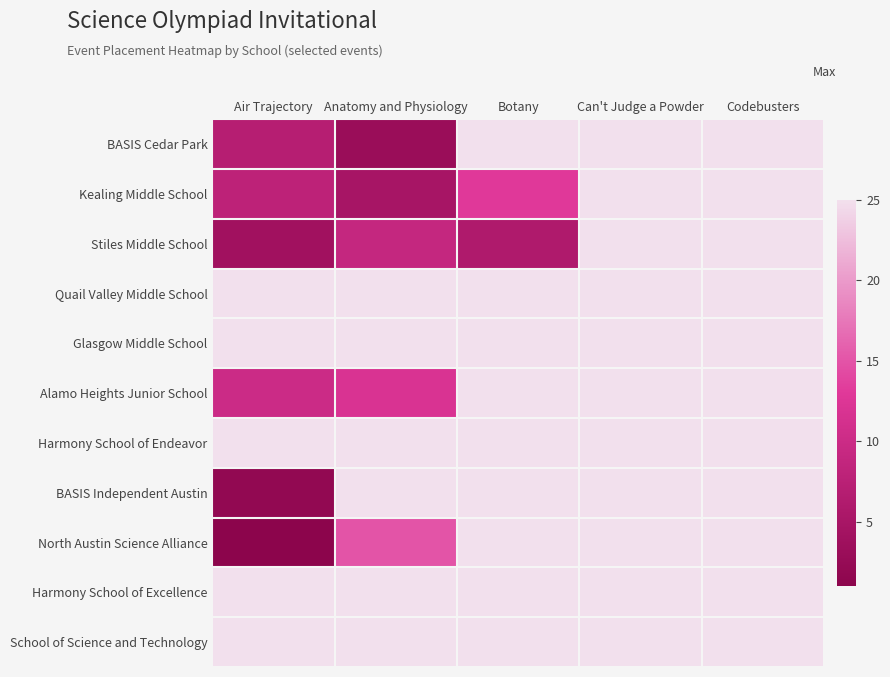

Reading left to right, transcribe all the data shown in this chart.

BASIS Cedar Park: Air Trajectory=7	Anatomy and Physiology=3	Botany=25	Can't Judge a Powder=25	Codebusters=25
Kealing Middle School: Air Trajectory=8	Anatomy and Physiology=5	Botany=13	Can't Judge a Powder=25	Codebusters=25
Stiles Middle School: Air Trajectory=4	Anatomy and Physiology=9	Botany=6	Can't Judge a Powder=25	Codebusters=25
Quail Valley Middle School: Air Trajectory=25	Anatomy and Physiology=25	Botany=25	Can't Judge a Powder=25	Codebusters=25
Glasgow Middle School: Air Trajectory=25	Anatomy and Physiology=25	Botany=25	Can't Judge a Powder=25	Codebusters=25
Alamo Heights Junior School: Air Trajectory=10	Anatomy and Physiology=12	Botany=25	Can't Judge a Powder=25	Codebusters=25
Harmony School of Endeavor: Air Trajectory=25	Anatomy and Physiology=25	Botany=25	Can't Judge a Powder=25	Codebusters=25
BASIS Independent Austin: Air Trajectory=2	Anatomy and Physiology=25	Botany=25	Can't Judge a Powder=25	Codebusters=25
North Austin Science Alliance: Air Trajectory=1	Anatomy and Physiology=15	Botany=25	Can't Judge a Powder=25	Codebusters=25
Harmony School of Excellence: Air Trajectory=25	Anatomy and Physiology=25	Botany=25	Can't Judge a Powder=25	Codebusters=25
School of Science and Technology: Air Trajectory=25	Anatomy and Physiology=25	Botany=25	Can't Judge a Powder=25	Codebusters=25